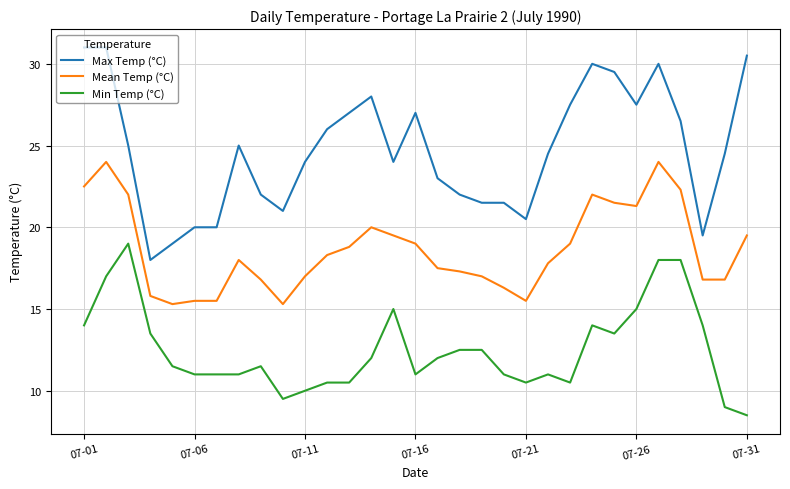

What is the difference between the maximum and minimum values in the Max Temp (°C) series?

13.0